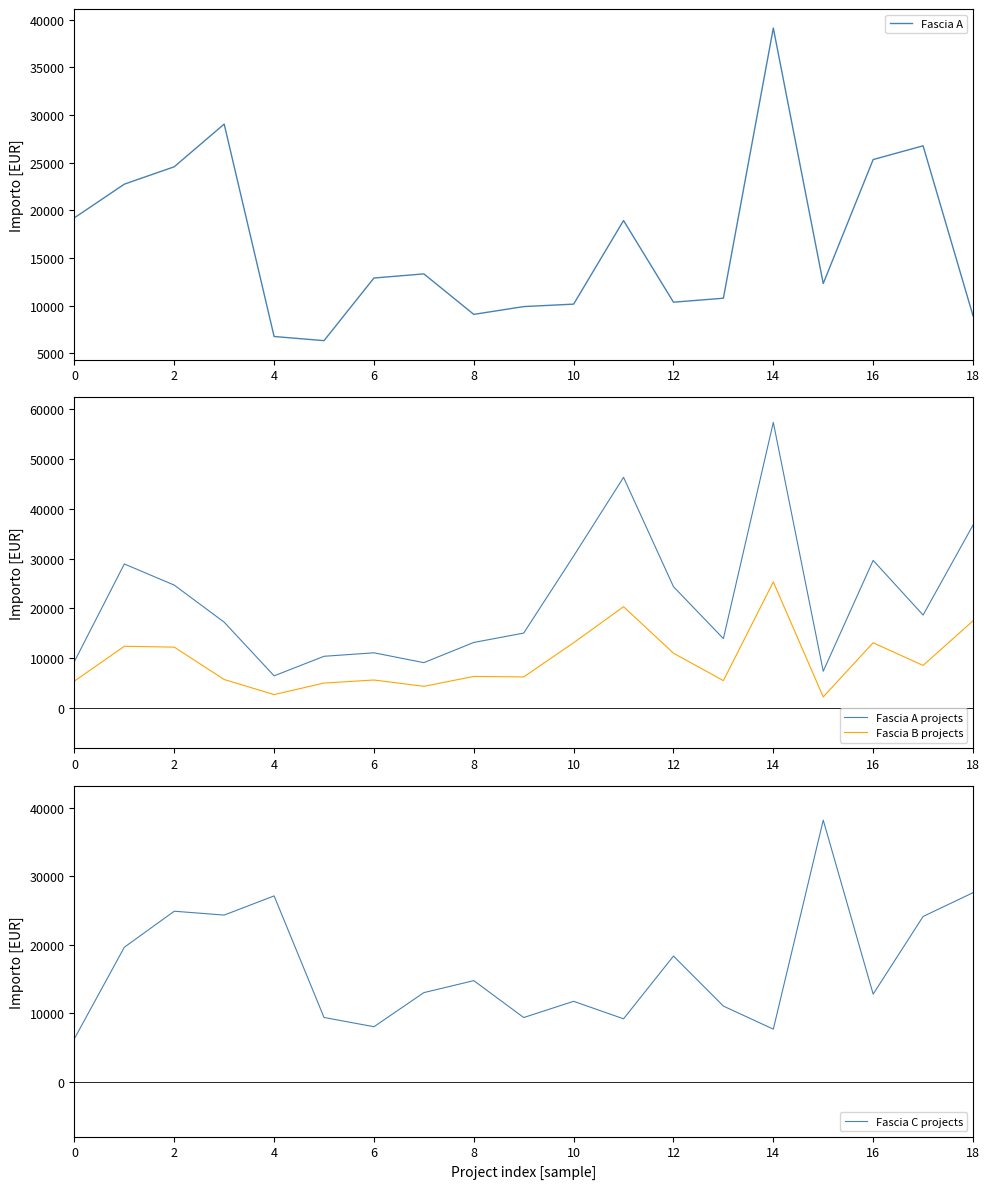

What are all the series names shown in the legend?

Fascia A, Fascia A projects, Fascia B projects, Fascia C projects